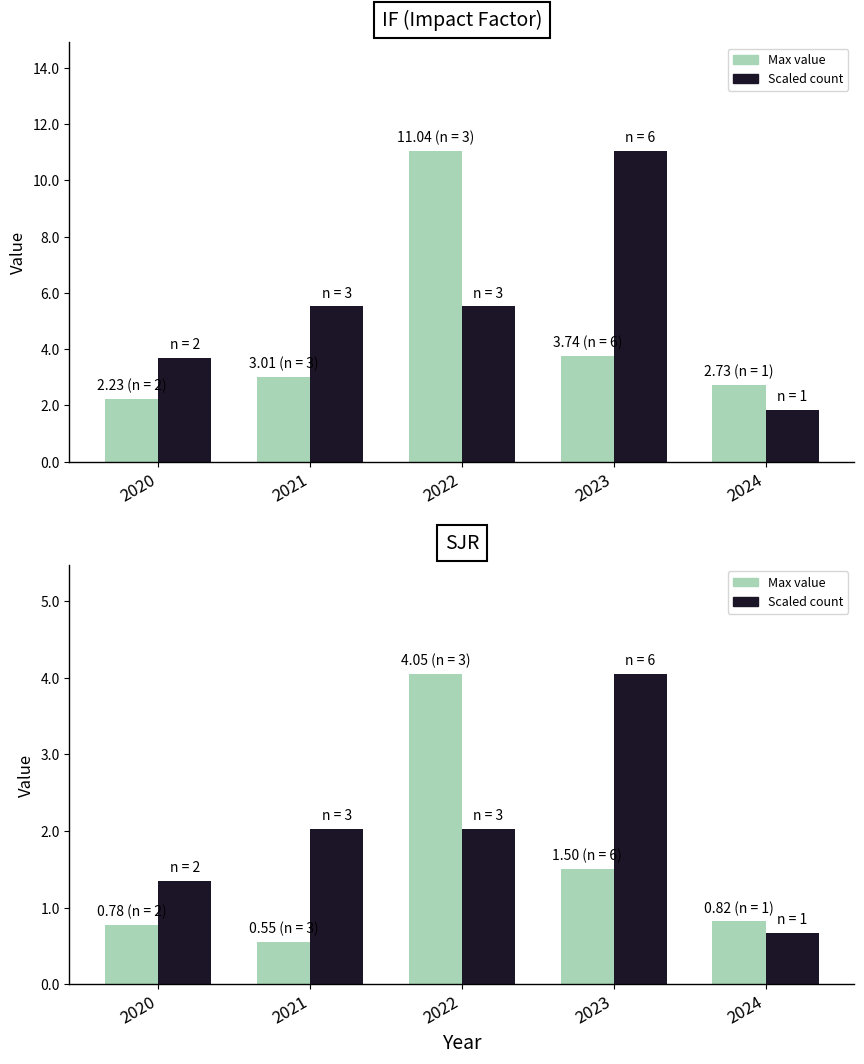

What is the sum of all Scaled count values?

10.1